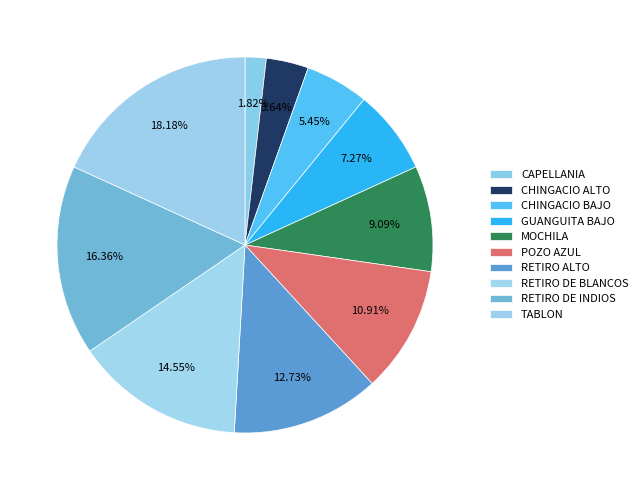

To the nearest percent, what percentage of the pie is TABLON?

18%